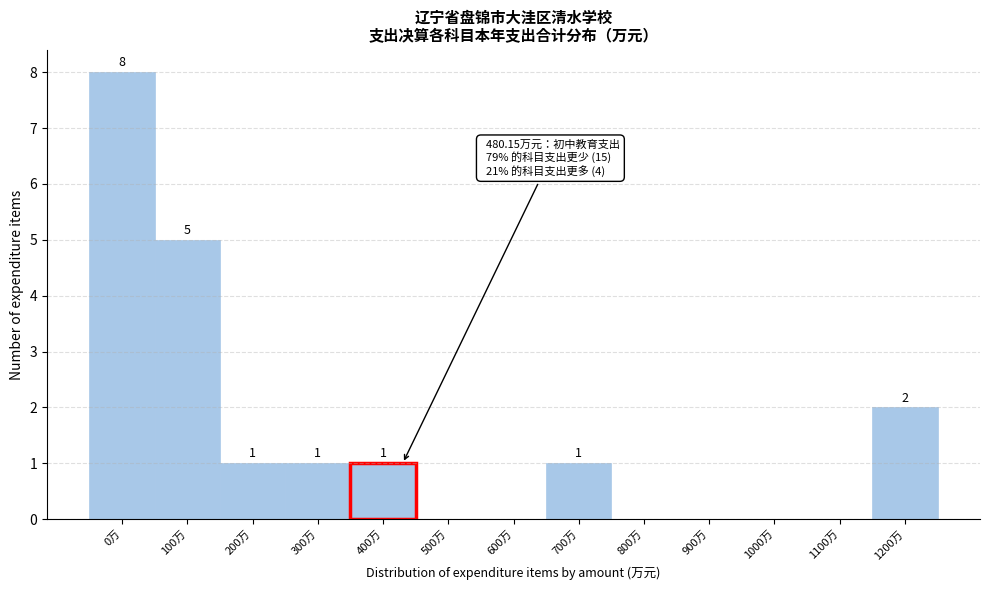

Reading right to left, extract all data points from this chart.

1200万=2	1100万=0	1000万=0	900万=0	800万=0	700万=1	600万=0	500万=0	400万=1	300万=1	200万=1	100万=5	0万=8